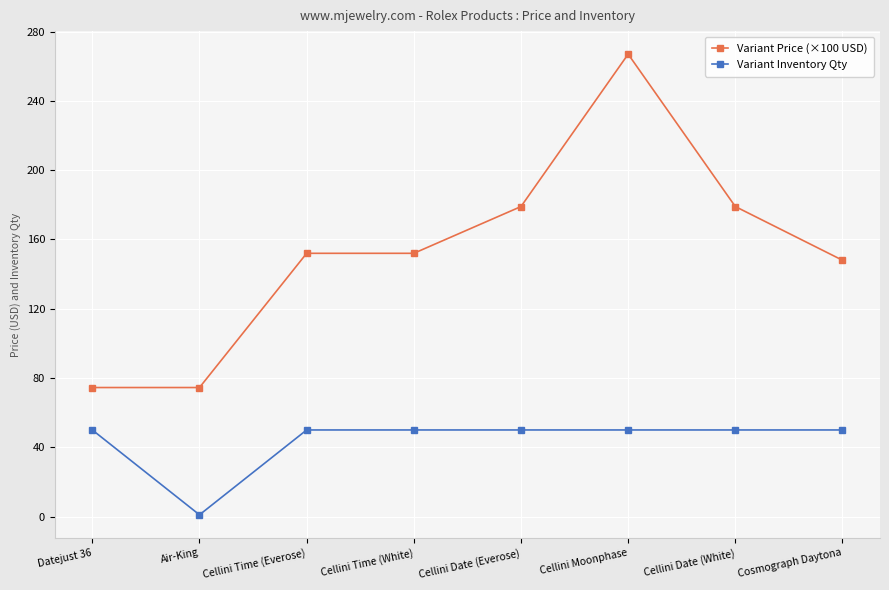

List the series in order of their peak value, highest first.

Variant Price (×100 USD), Variant Inventory Qty